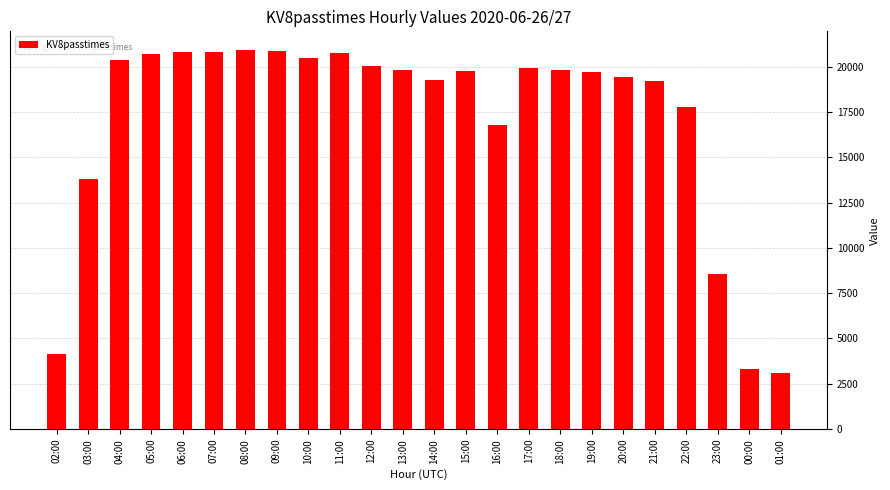

At which label is the value closest to 12010?

03:00